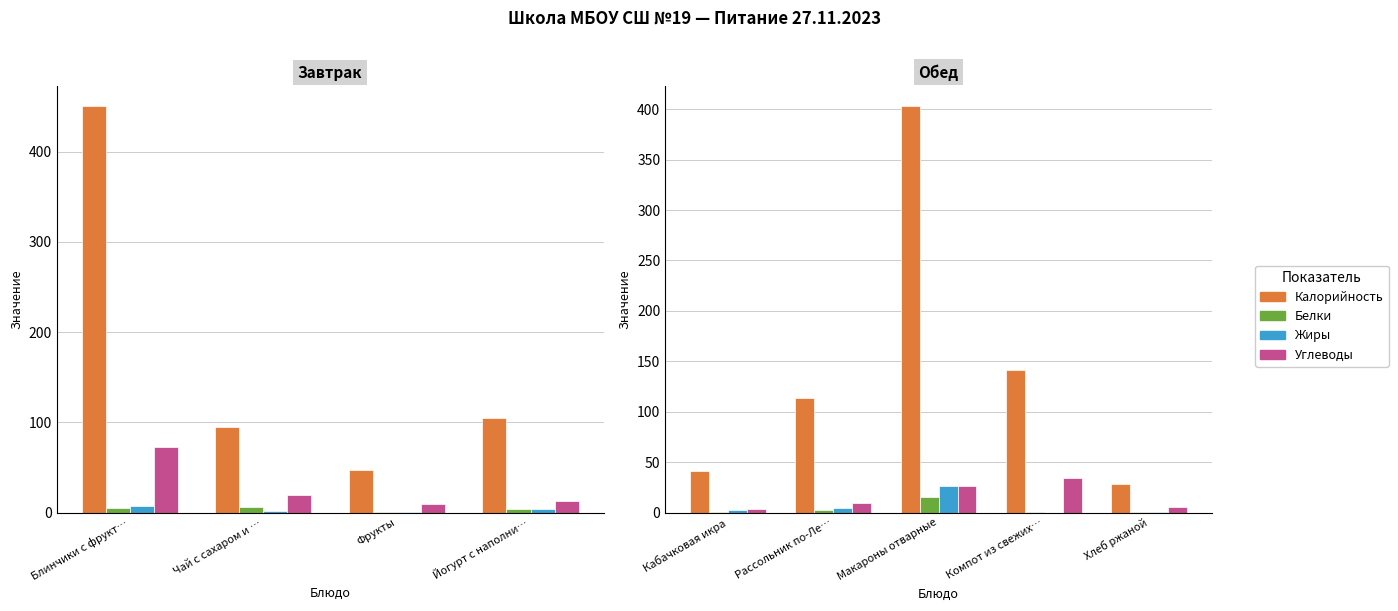

How many bars are there in each group?

4